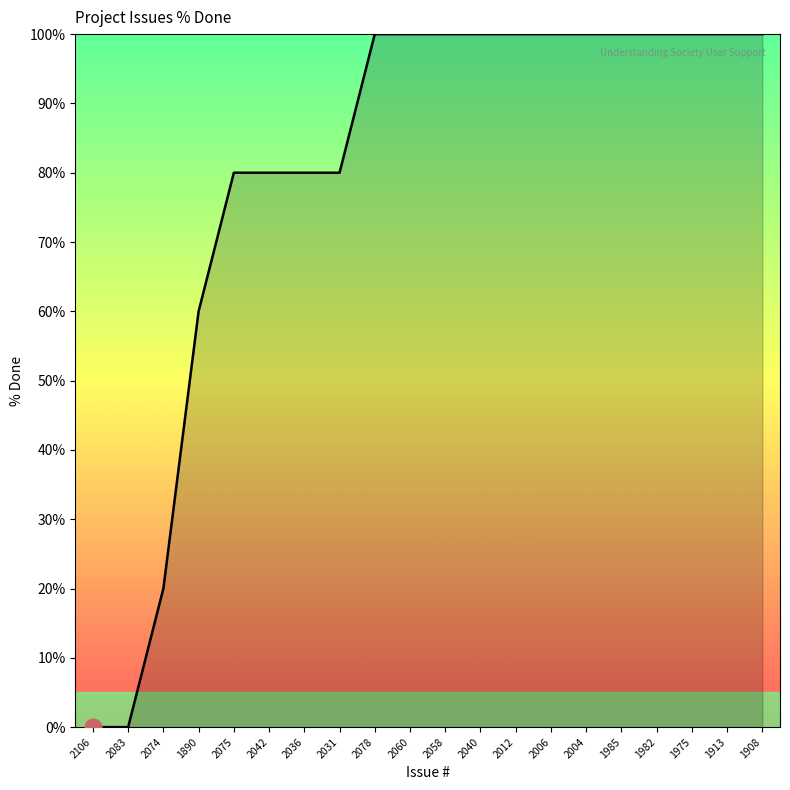

How many values are below 100?

8